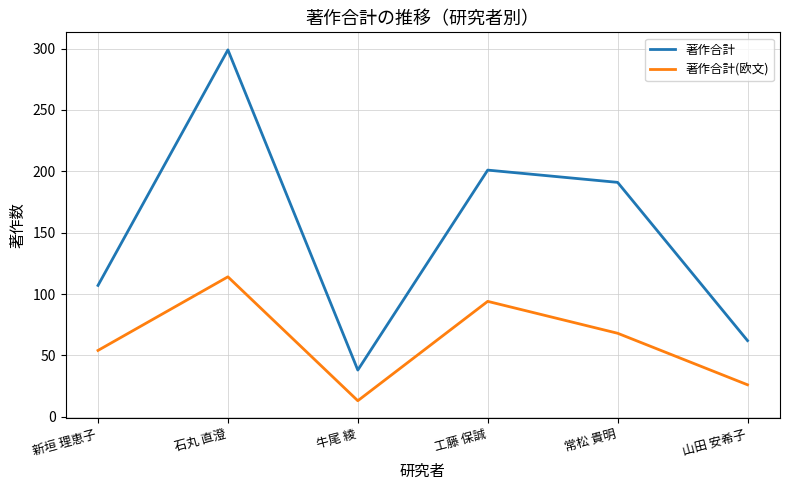

What is the difference between the maximum and second lowest values in the 著作合計(欧文) series?

88